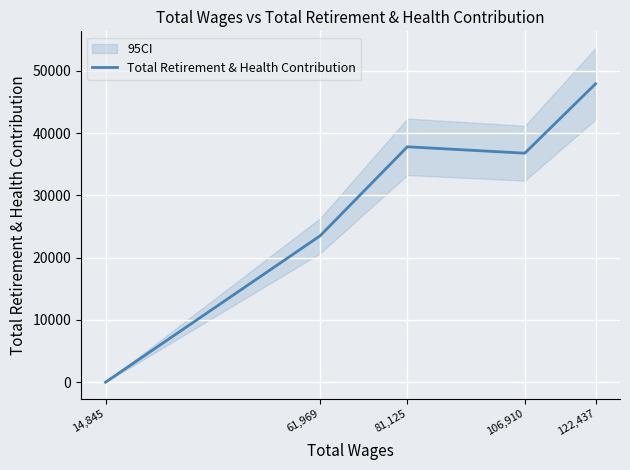

Rank the categories by value from lowest to highest.

14,845, 61,969, 106,910, 81,125, 122,437